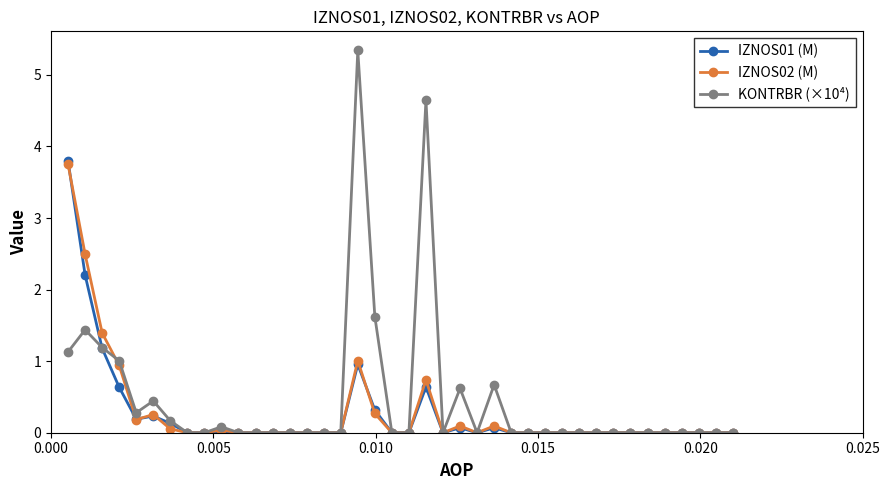

Which series has the widest spread of values?

KONTRBR (×10⁴)